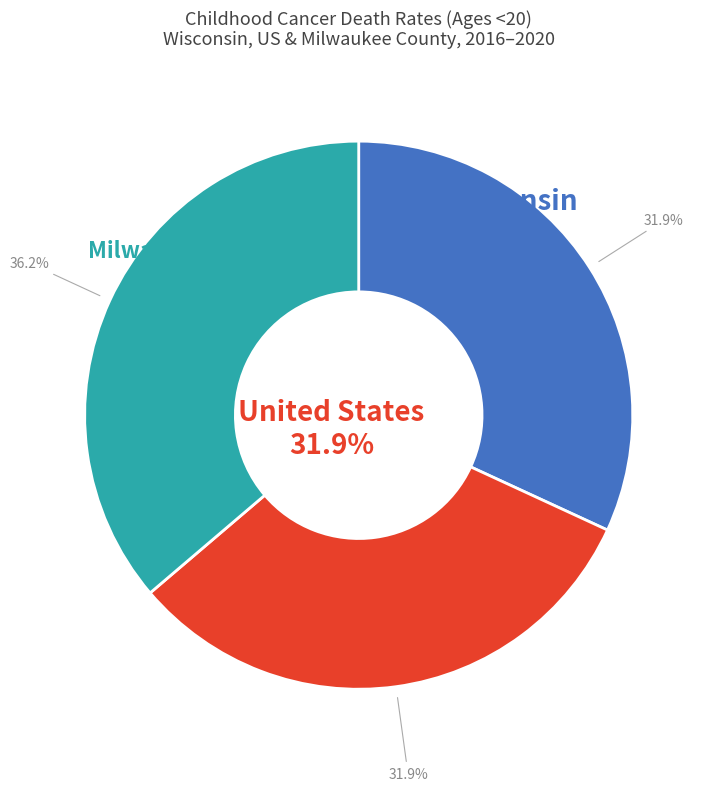

Does Wisconsin represent more than half of the total?

No